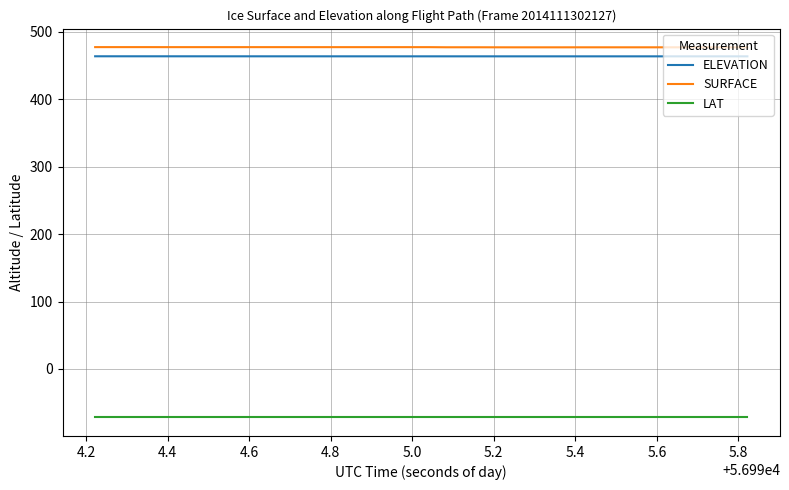

True or false: ELEVATION and SURFACE cross at least once.

False